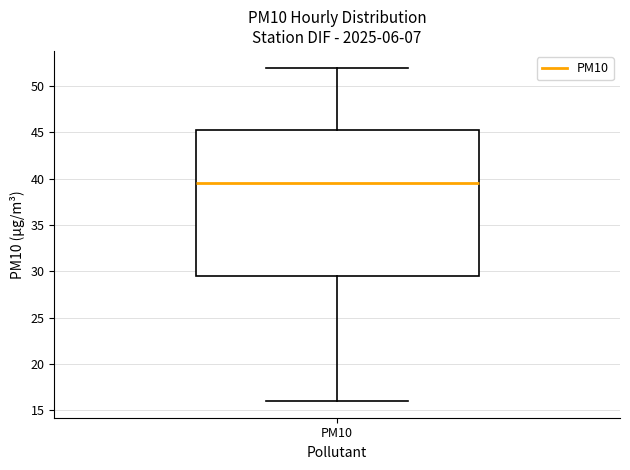

Transcribe this box plot: give where the median line is, the range the box spans, and where the two whiskers end, as read against the y-axis. The values are not printed on the chart, so give them approximately, as read against the axis.

median 39.5, box 29.5 to 45.5, whiskers 16.0 to 52.0